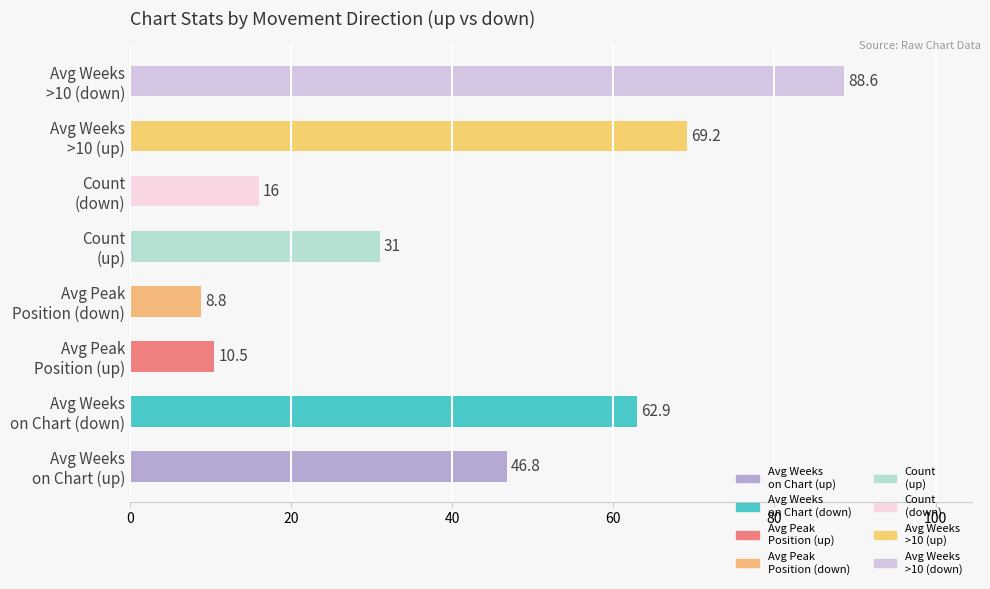

How many bars are there in total?

8